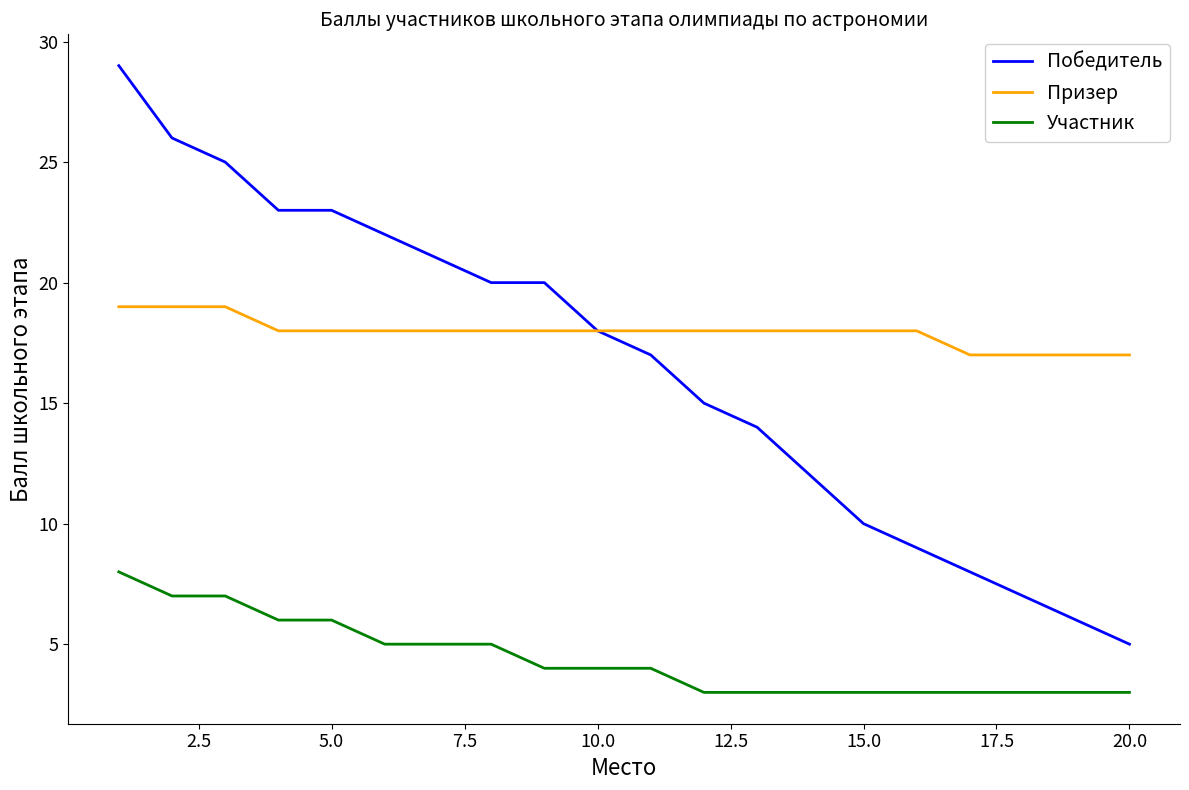

What is the lowest value of the Победитель series?

5